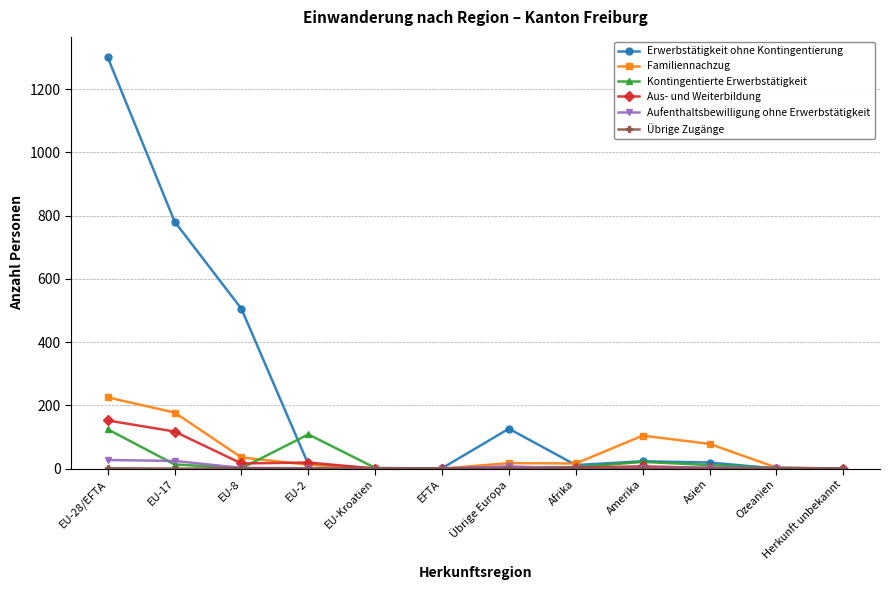

The Familiennachzug series shows 0 at Herkunft unbekannt. True or false?

True